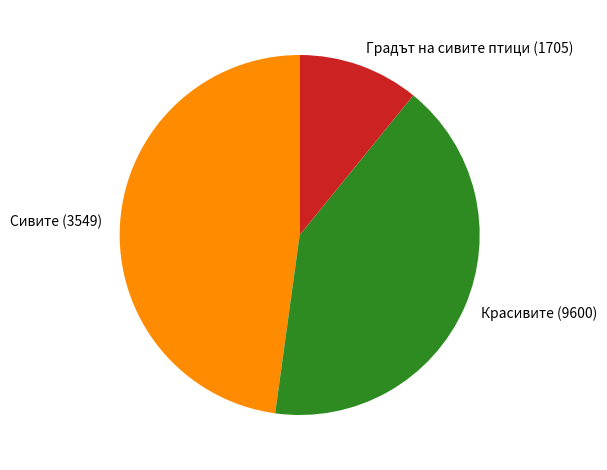

True or false: Градът на сивите птици (1705) accounts for 11% of the total.

True